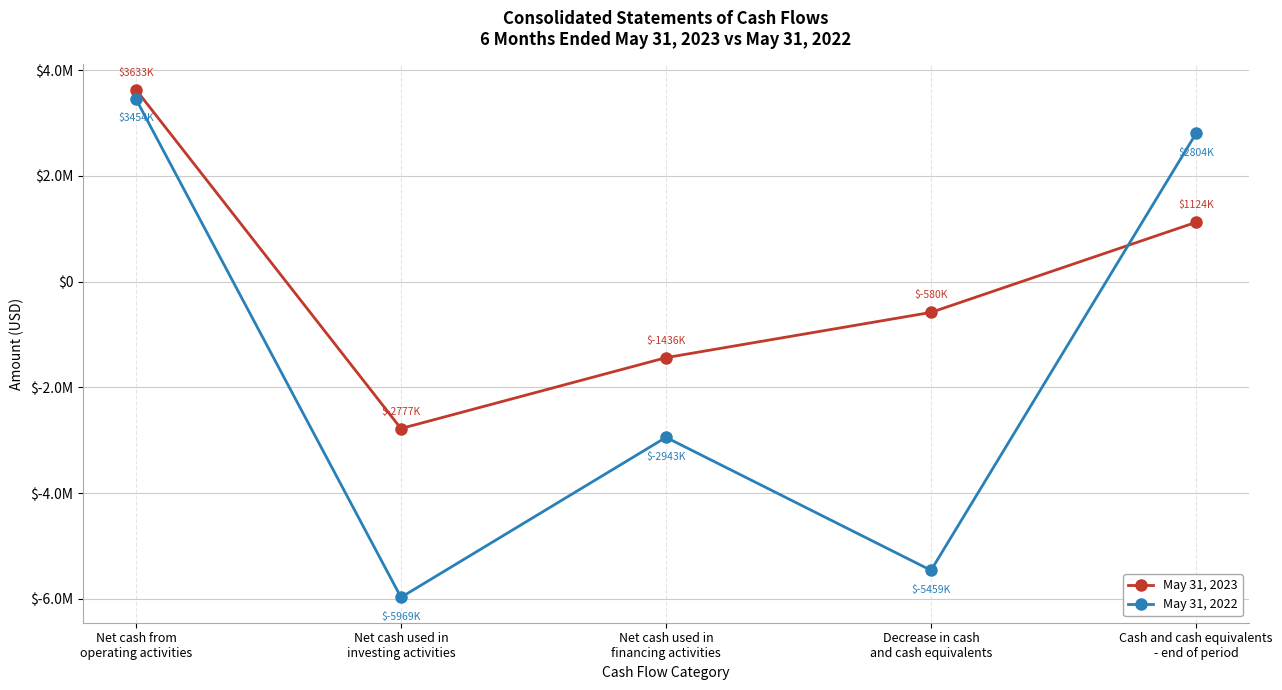

What are all the series names shown in the legend?

May 31, 2023, May 31, 2022